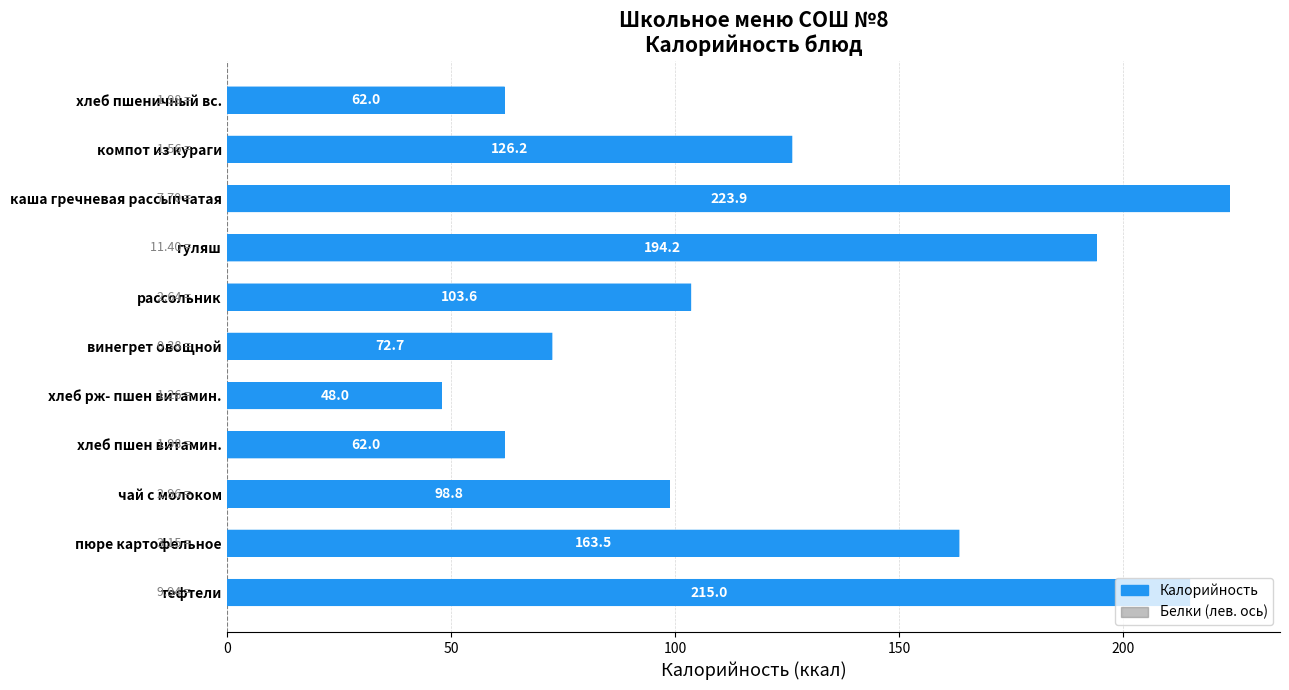

What is the greatest value displayed?

223.9